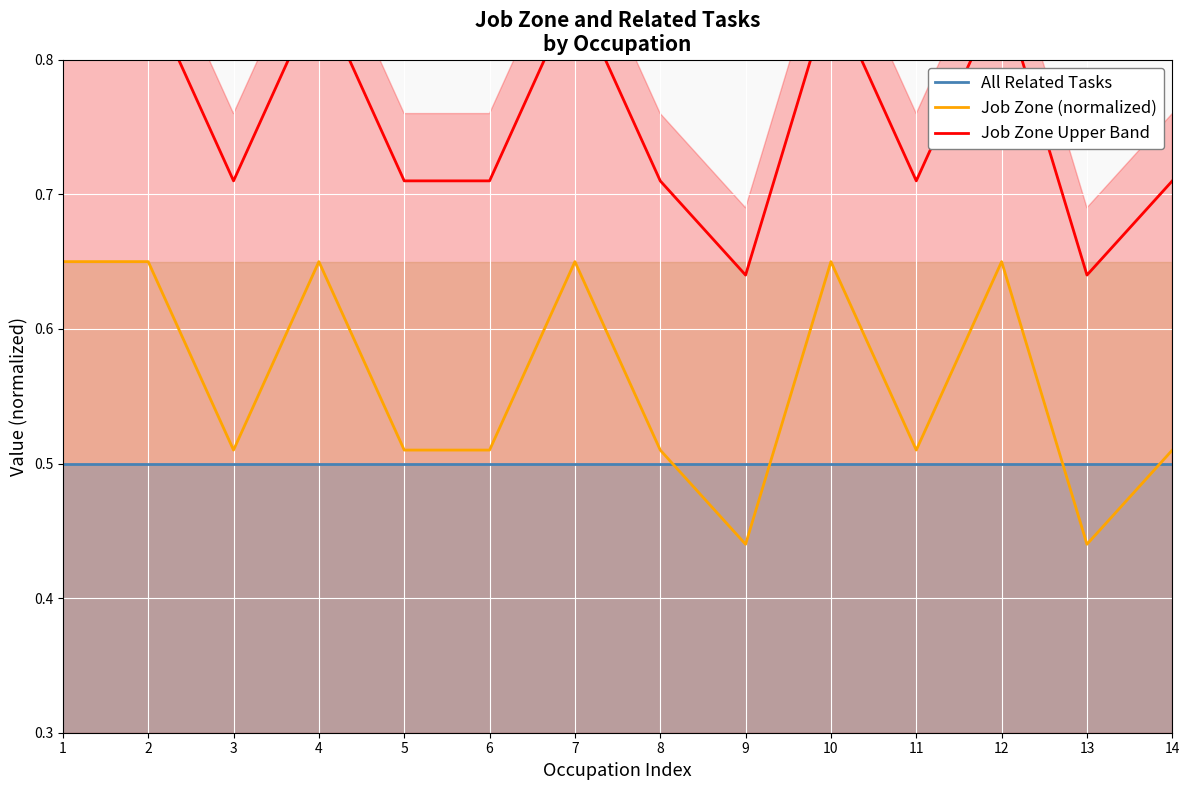

At which label does Job Zone Upper Band reach its peak?

1